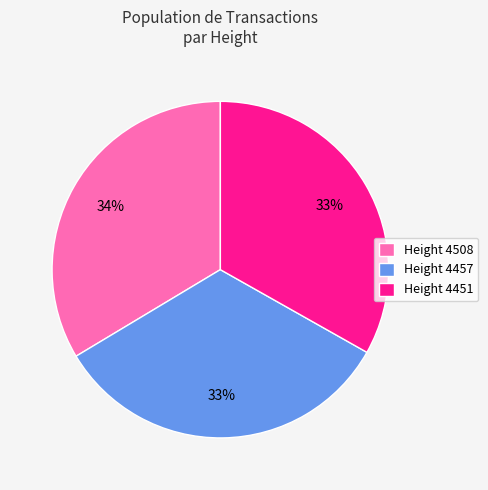

What is the ratio of the value at Height 4508 to the value at Height 4457?

1.0